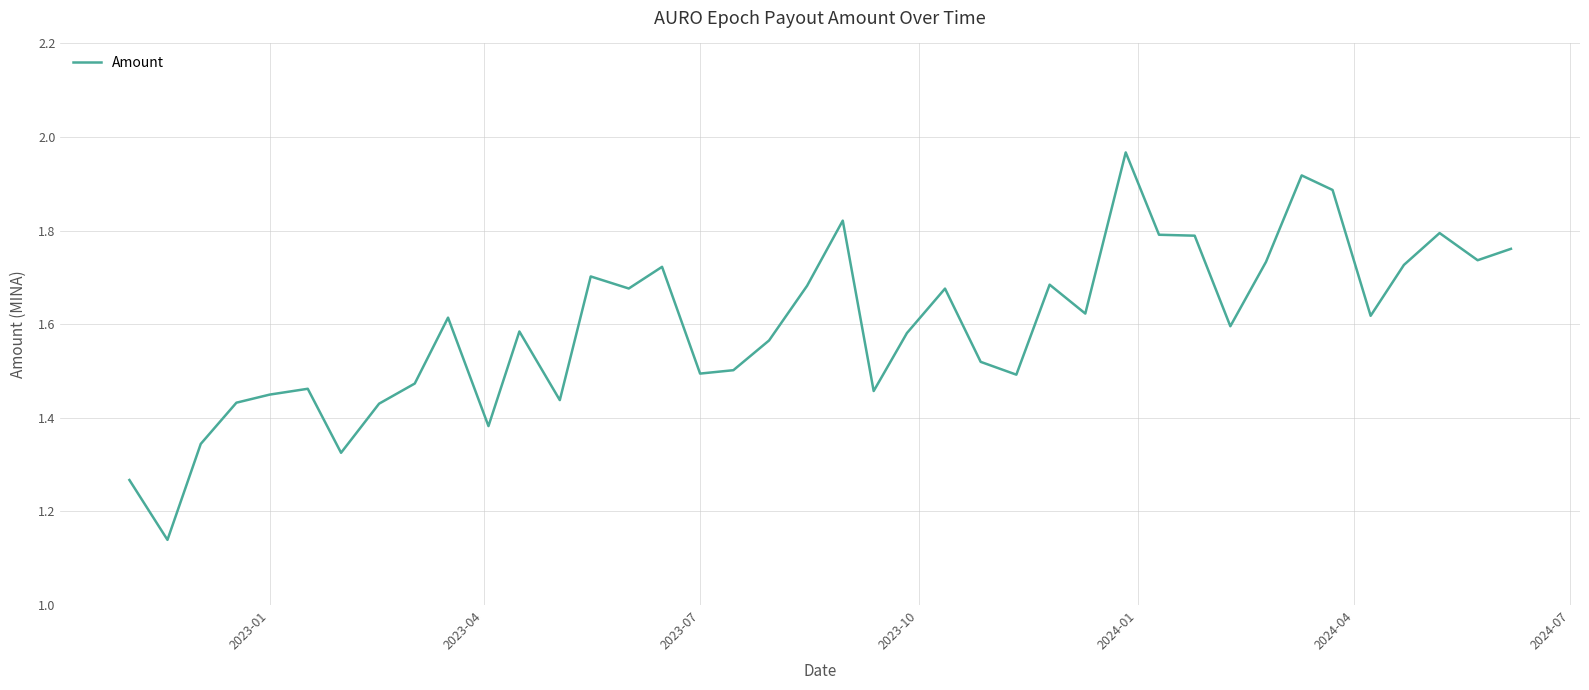

Does the chart display data point markers on the line(s)?

No